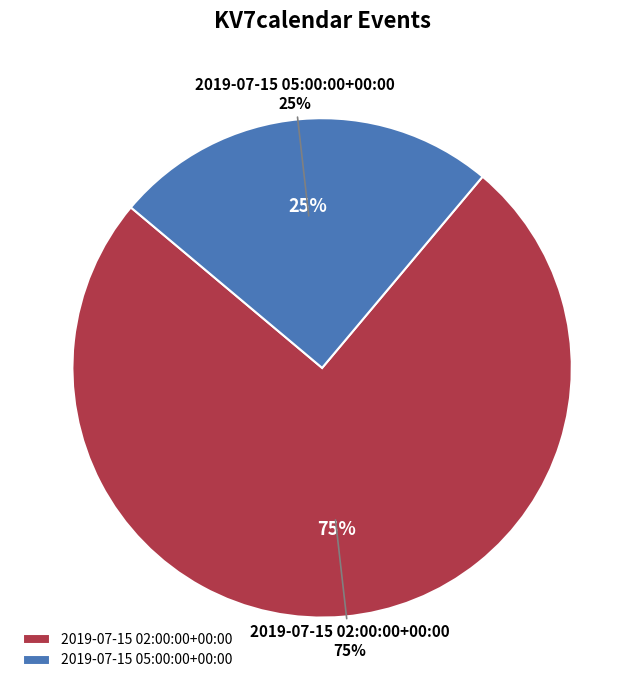

To the nearest percent, what is the average slice percentage?

50%